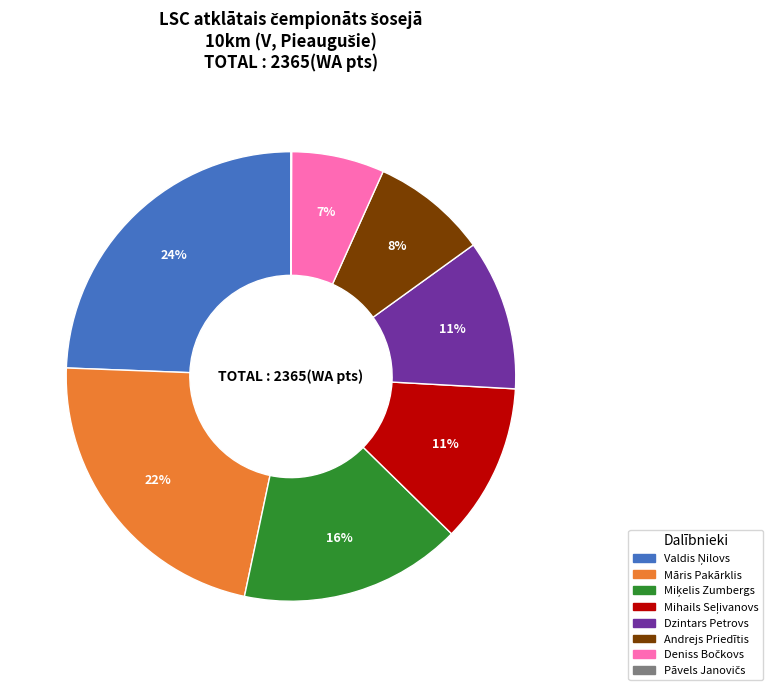

Is it true that Dzintars Petrovs is 17% of the pie?

False